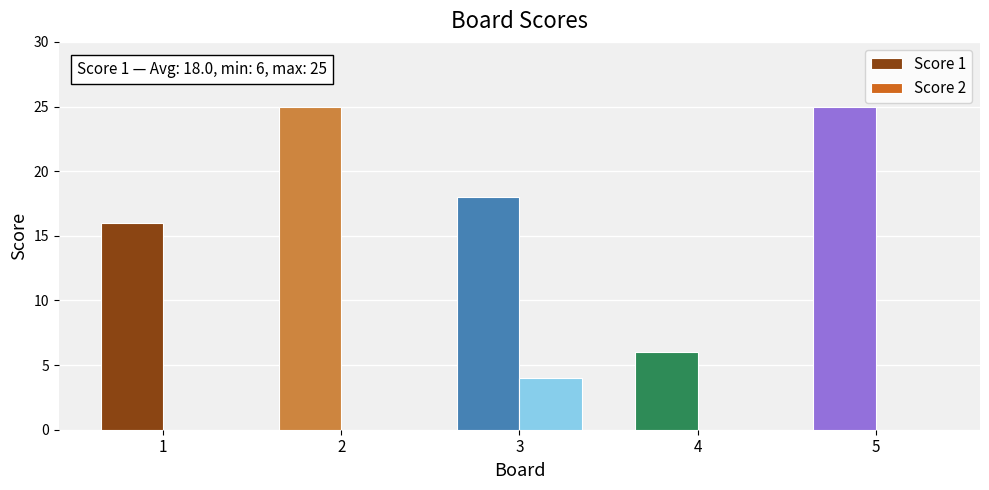

Is it true that Score 1 equals 18 at 3?

True